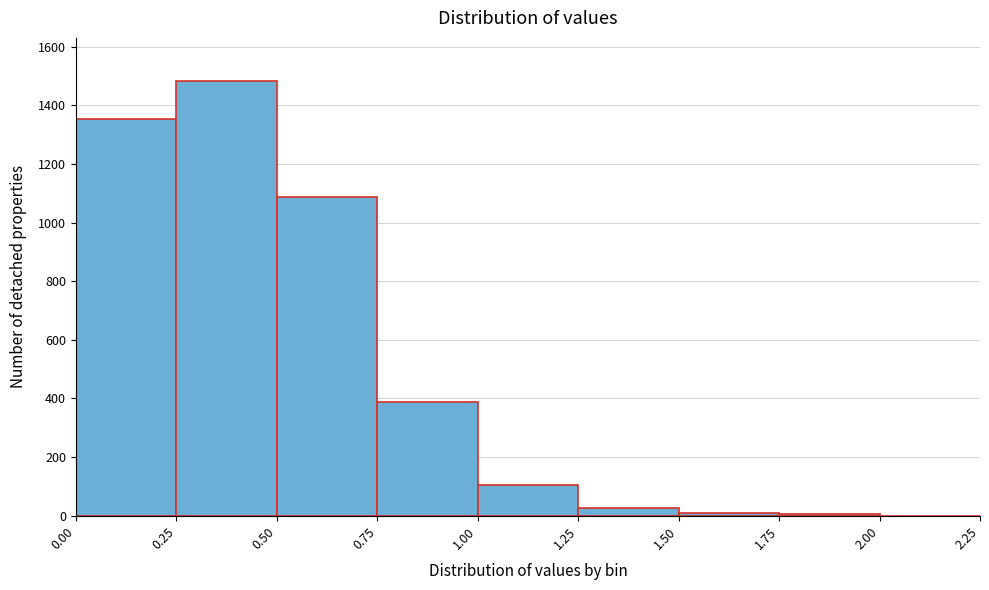

Reading left to right, transcribe this chart: for each bar, give the range it covers on the x-axis and its height. The values are not printed on the chart, so give them approximately, as read against the axis.

0.00 to 0.25: 1360
0.25 to 0.50: 1480
0.50 to 0.75: 1080
0.75 to 1.00: 380
1.00 to 1.25: 100
1.25 to 1.50: 20
1.50 to 1.75: under 20
1.75 to 2.00: under 20
2.00 to 2.25: 0